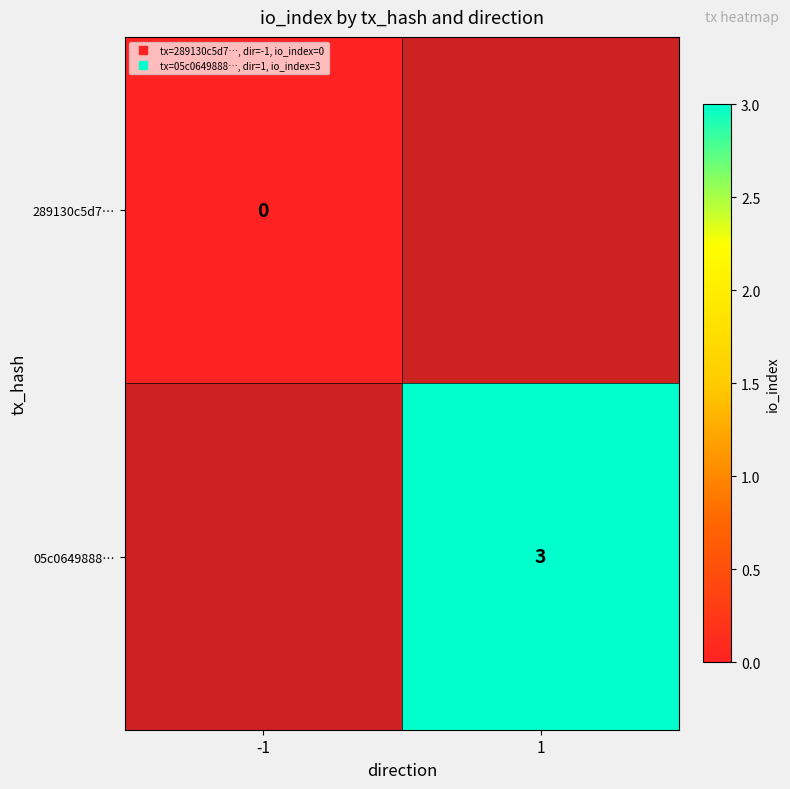

What value does the 05c0649888… series have at 1?

3.0